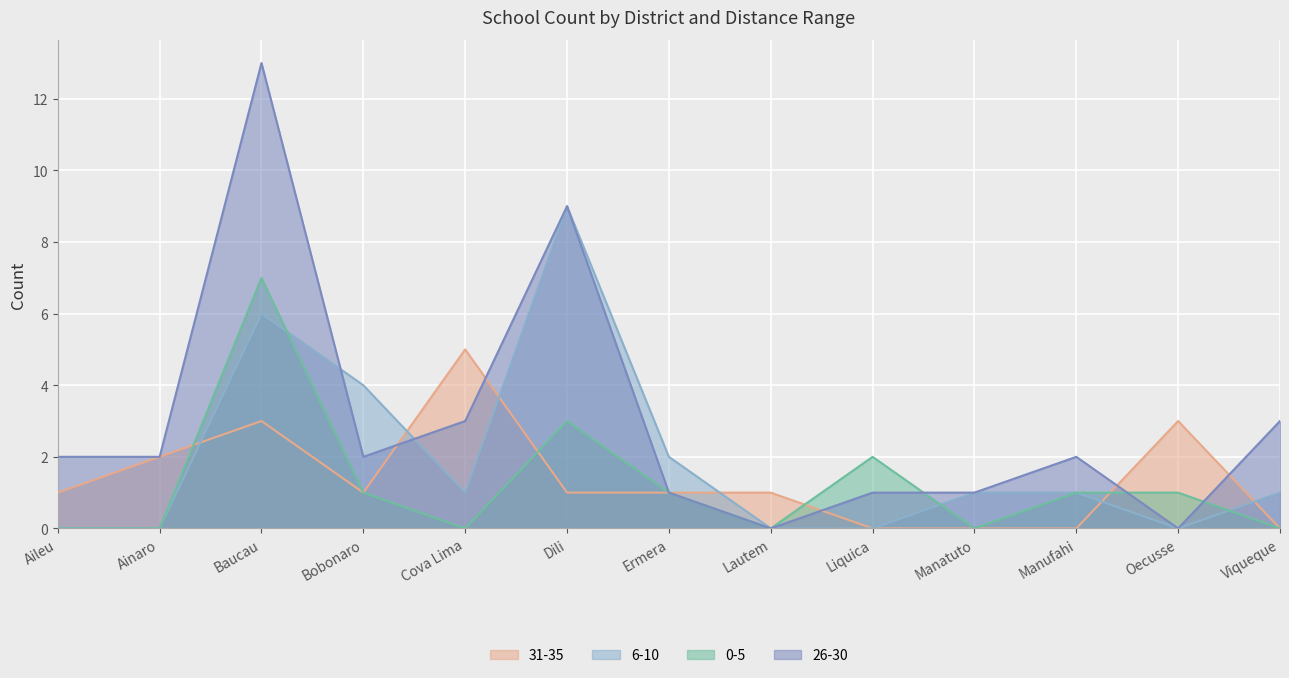

Where does the 0-5 series first go above 1?

Baucau